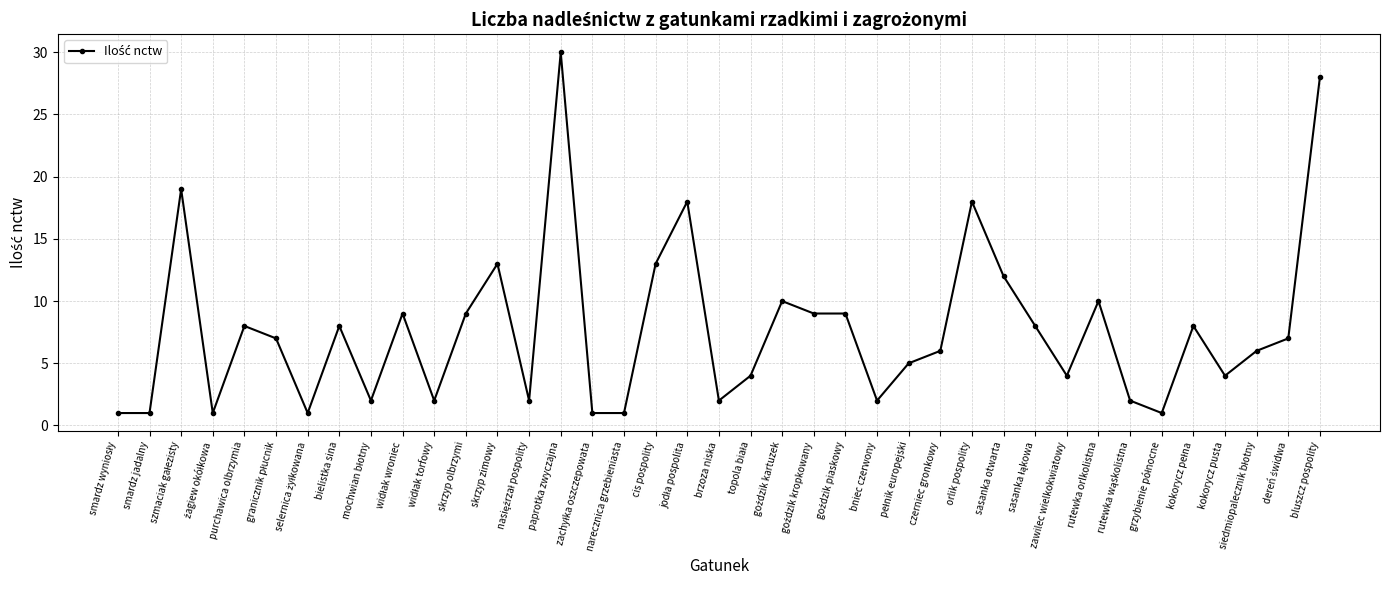

What is the difference between the maximum and second lowest values?

29